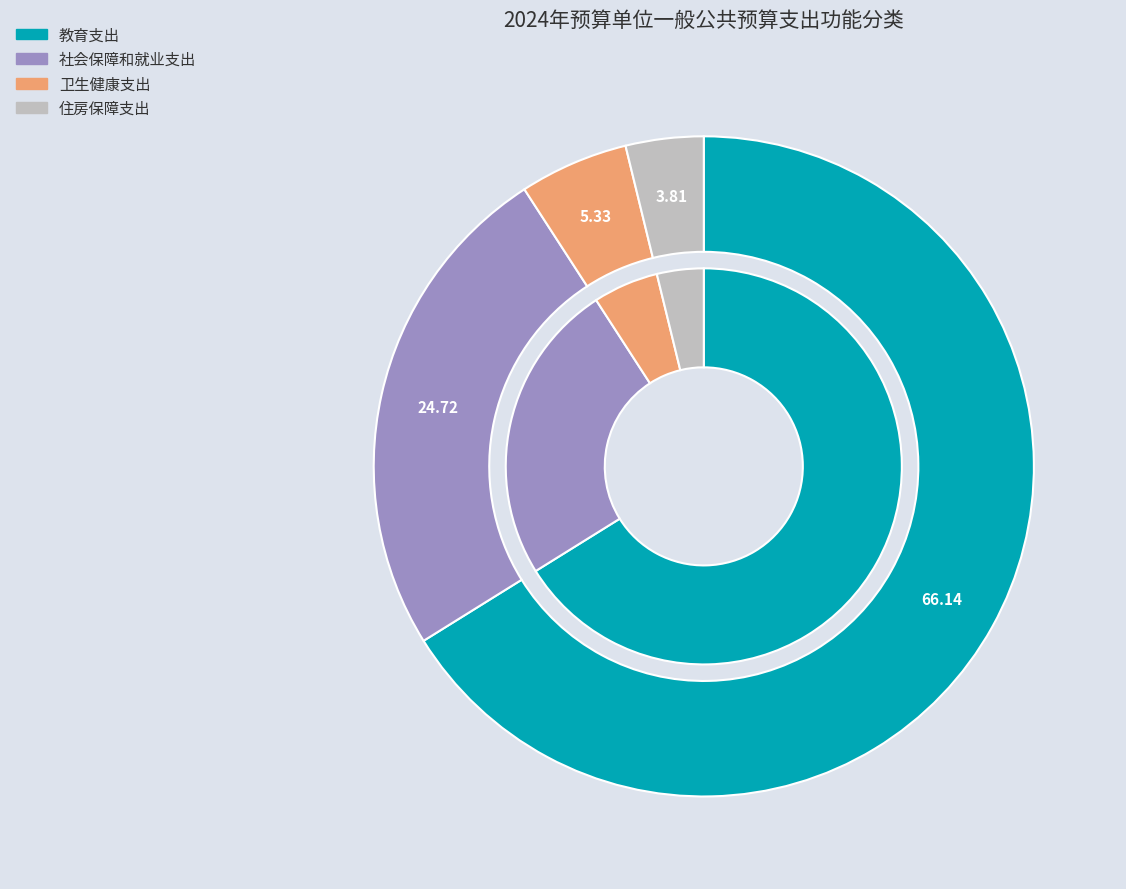

Which slice represents more than half of the pie?

教育支出